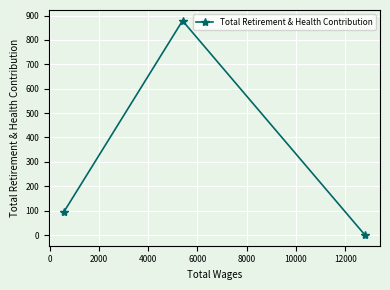

How many categories are shown in the chart?

3